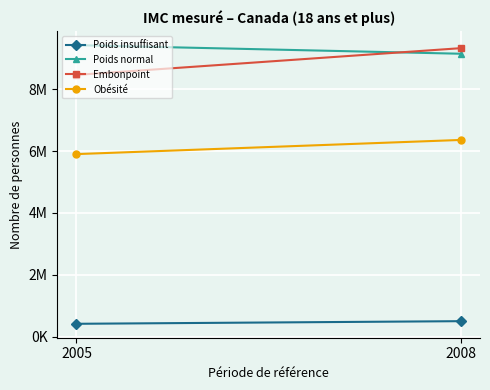

Which label corresponds to the smallest value in the chart?

2005